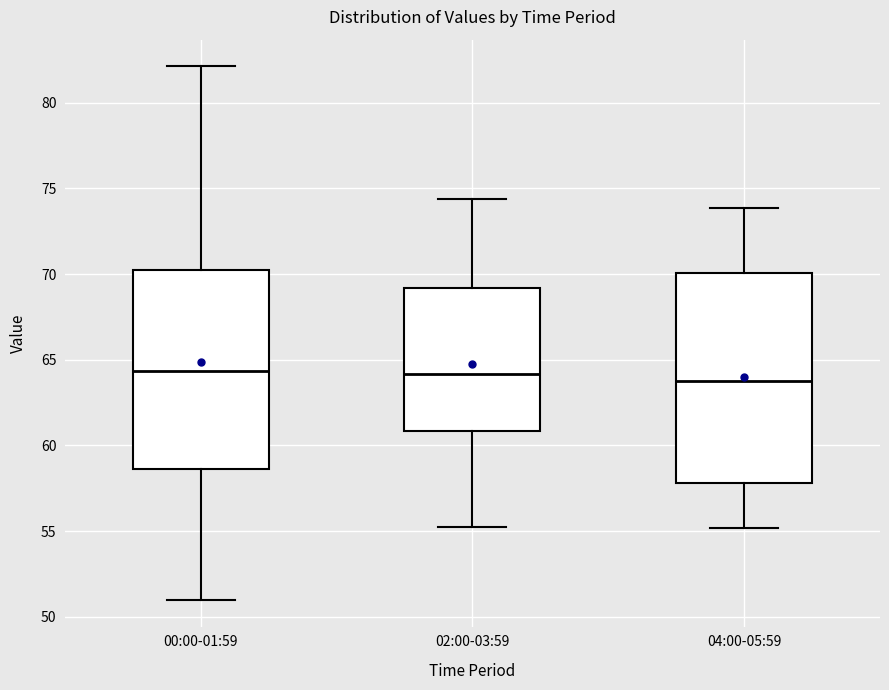

Where does the upper whisker of the box for 04:00-05:59 end on the y-axis? The values are not printed on the chart, so give them approximately, as read against the axis.

74.0